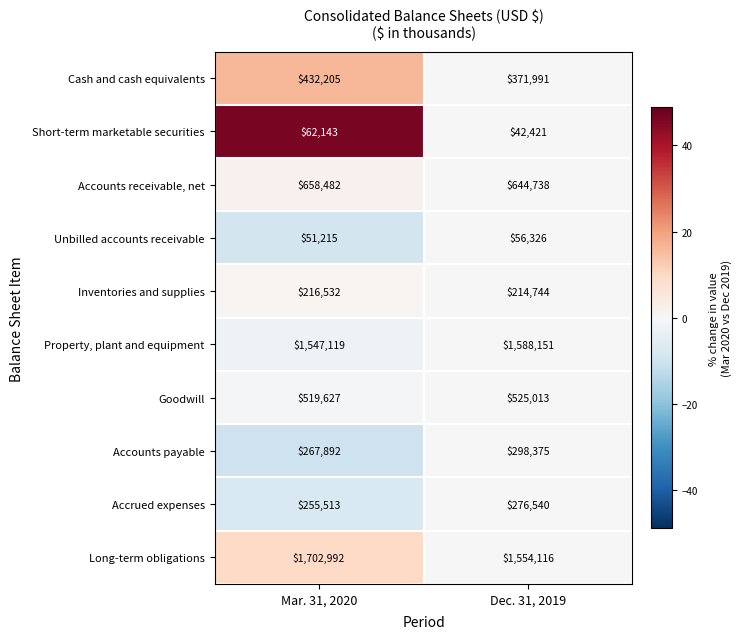

Which series has the widest spread of values?

Long-term obligations